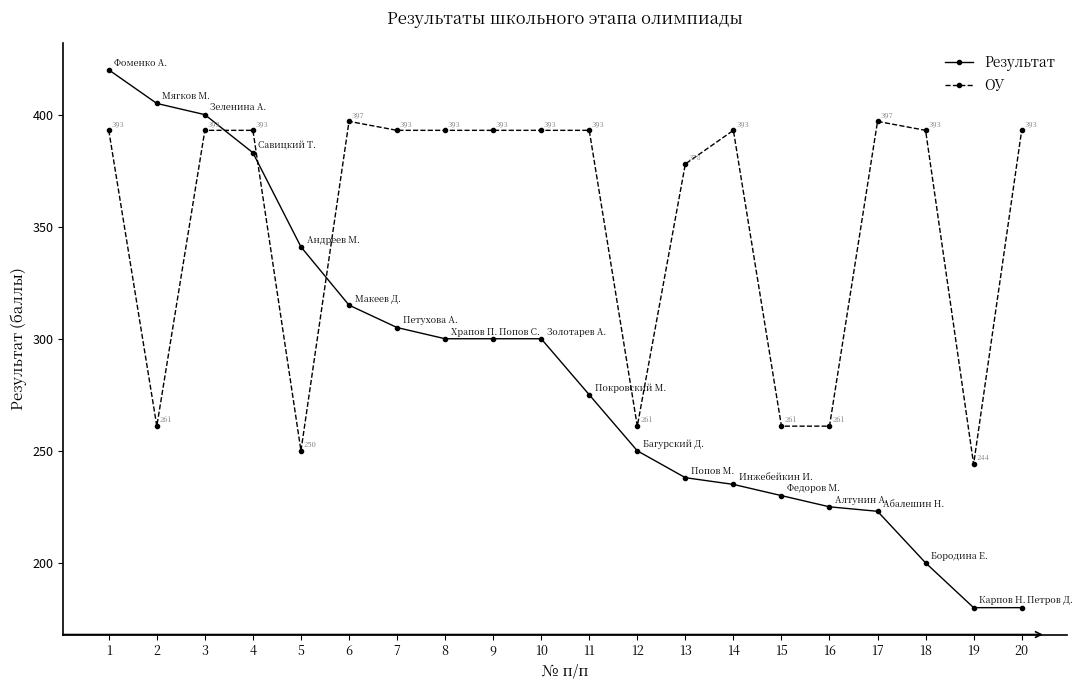

The Результат series shows 153 at 8. True or false?

False